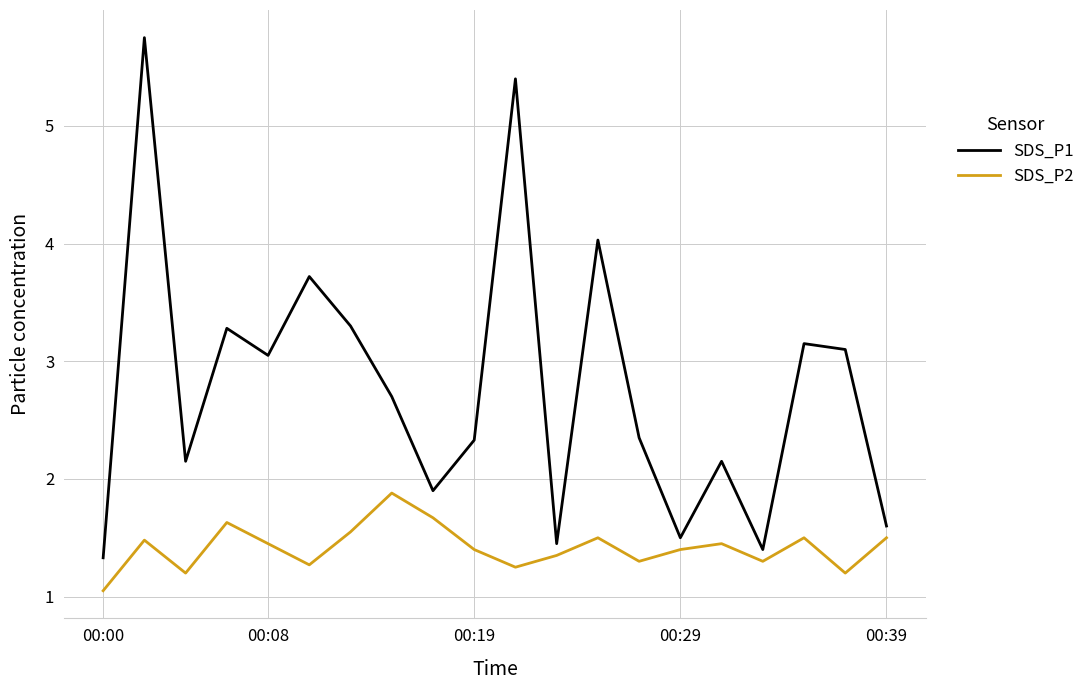

Which series has the largest total across all categories?

SDS_P1